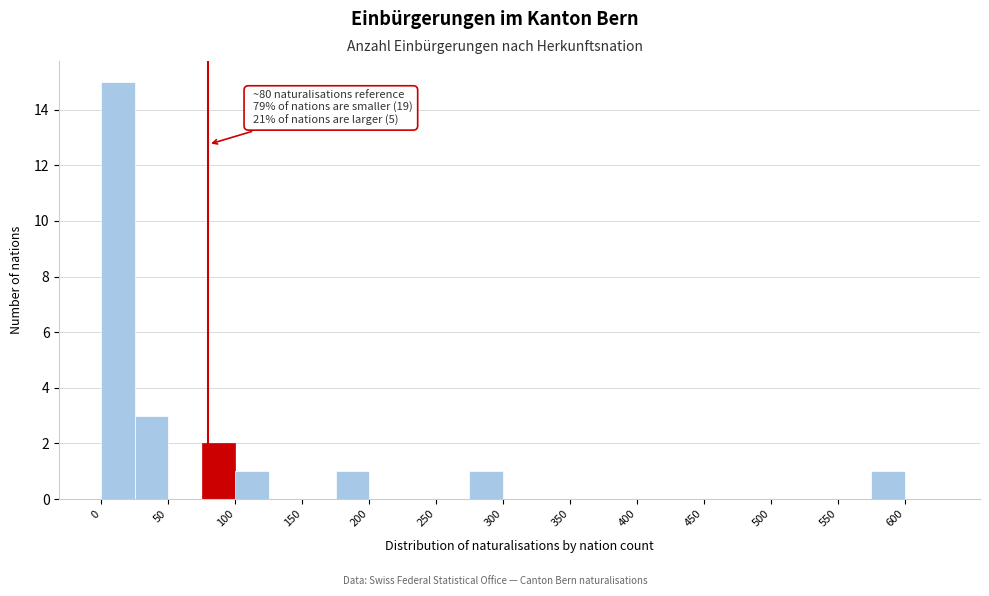

Over which range of the x-axis is the bar tallest?

0 to 25